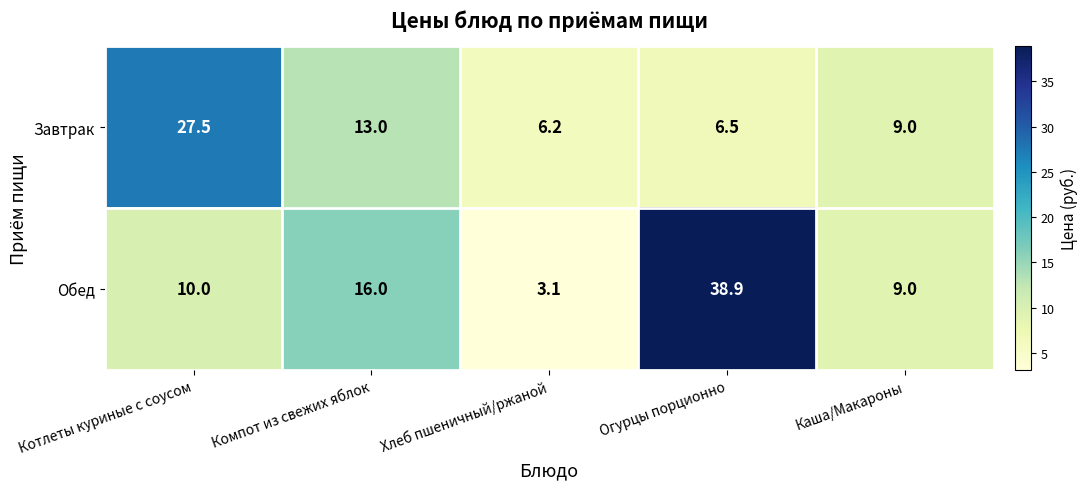

List the series in order of their peak value, lowest first.

Завтрак, Обед